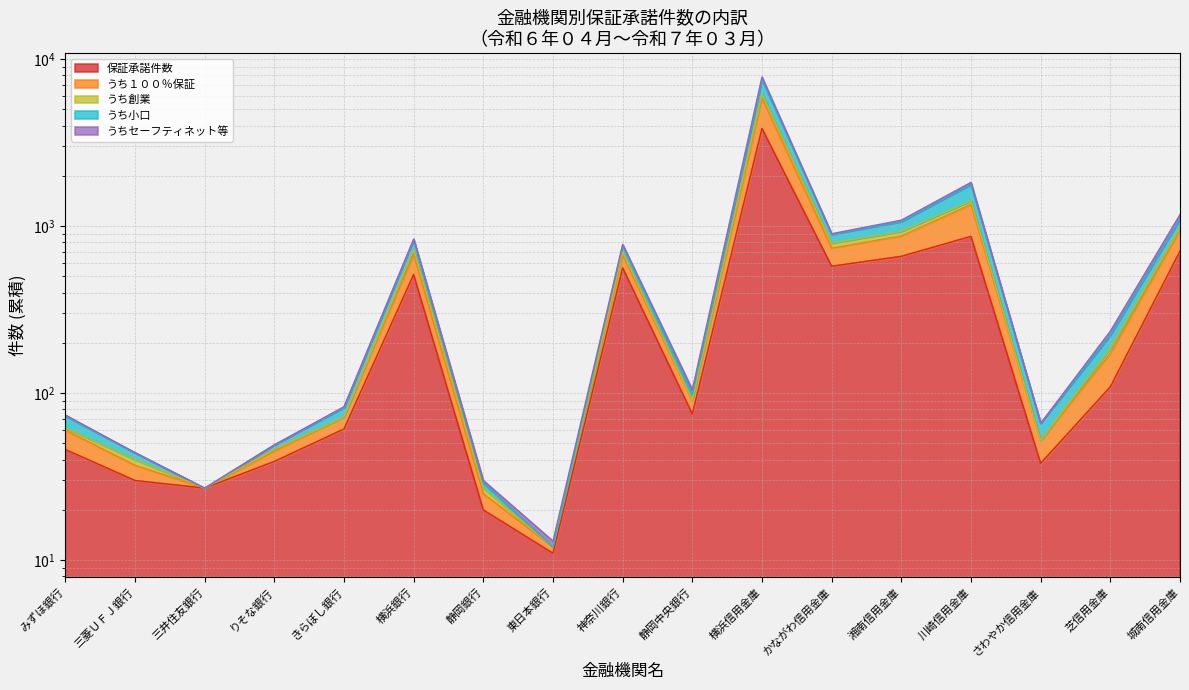

Reading left to right, what are all the values shown in this chart?

保証承諾件数: みずほ銀行=46	三菱ＵＦＪ銀行=30	三井住友銀行=27	りそな銀行=39	きらぼし銀行=61	横浜銀行=513	静岡銀行=20	東日本銀行=11	神奈川銀行=562	静岡中央銀行=75	横浜信用金庫=3839	かながわ信用金庫=575	湘南信用金庫=659	川崎信用金庫=868	さわやか信用金庫=38	芝信用金庫=109	城南信用金庫=708
うち１００％保証: みずほ銀行=74	三菱ＵＦＪ銀行=44	三井住友銀行=27	りそな銀行=49	きらぼし銀行=83	横浜銀行=836	静岡銀行=30	東日本銀行=13	神奈川銀行=777	静岡中央銀行=105	横浜信用金庫=7811	かながわ信用金庫=900	湘南信用金庫=1085	川崎信用金庫=1827	さわやか信用金庫=66	芝信用金庫=235	城南信用金庫=1172
うち創業: みずほ銀行=62	三菱ＵＦＪ銀行=40	三井住友銀行=27	りそな銀行=46	きらぼし銀行=72	横浜銀行=724	静岡銀行=27	東日本銀行=12	神奈川銀行=700	静岡中央銀行=91	横浜信用金庫=6171	かながわ信用金庫=790	湘南信用金庫=929	川崎信用金庫=1416	さわやか信用金庫=52	芝信用金庫=186	城南信用金庫=974
うち小口: みずほ銀行=73	三菱ＵＦＪ銀行=44	三井住友銀行=27	りそな銀行=49	きらぼし銀行=82	横浜銀行=828	静岡銀行=29	東日本銀行=12	神奈川銀行=765	静岡中央銀行=98	横浜信用金庫=7533	かながわ信用金庫=892	湘南信用金庫=1064	川崎信用金庫=1776	さわやか信用金庫=66	芝信用金庫=222	城南信用金庫=1100
うちセーフティネット等: みずほ銀行=60	三菱ＵＦＪ銀行=37	三井住友銀行=27	りそな銀行=45	きらぼし銀行=72	横浜銀行=675	静岡銀行=25	東日本銀行=12	神奈川銀行=670	静岡中央銀行=90	横浜信用金庫=5832	かながわ信用金庫=738	湘南信用金庫=872	川崎信用金庫=1348	さわやか信用金庫=52	芝信用金庫=173	城南信用金庫=945